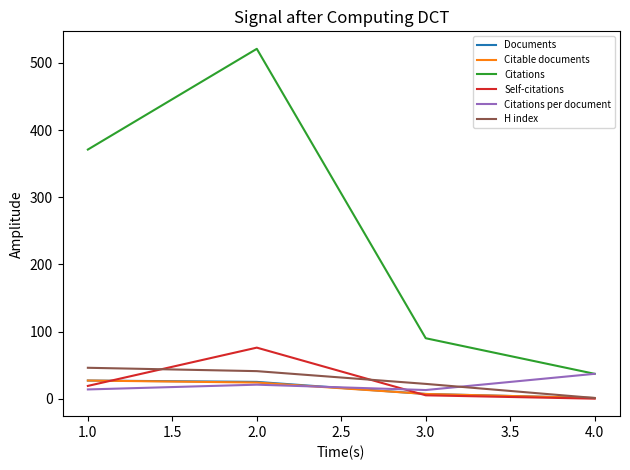

What are all the series names shown in the legend?

Documents, Citable documents, Citations, Self-citations, Citations per document, H index